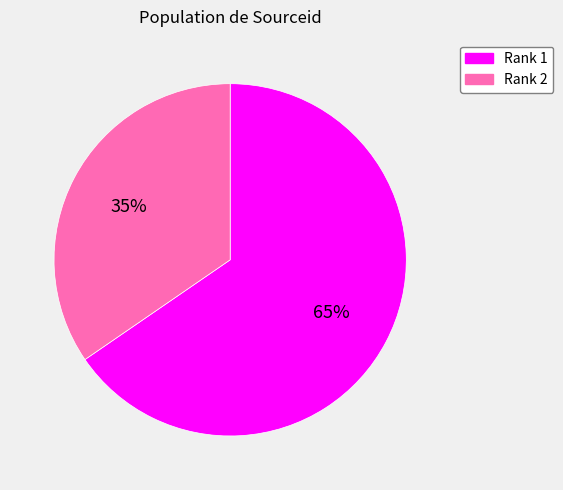

Is there any slice that represents more than half of the pie?

Yes